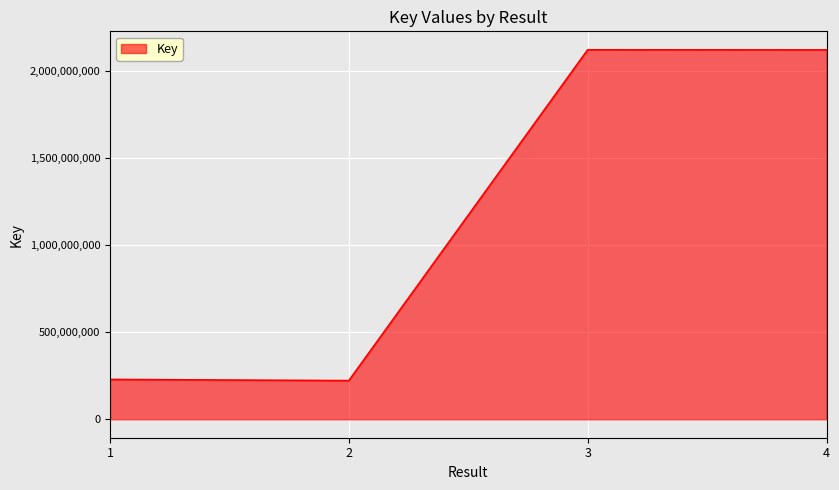

Where is the first local minimum?

2